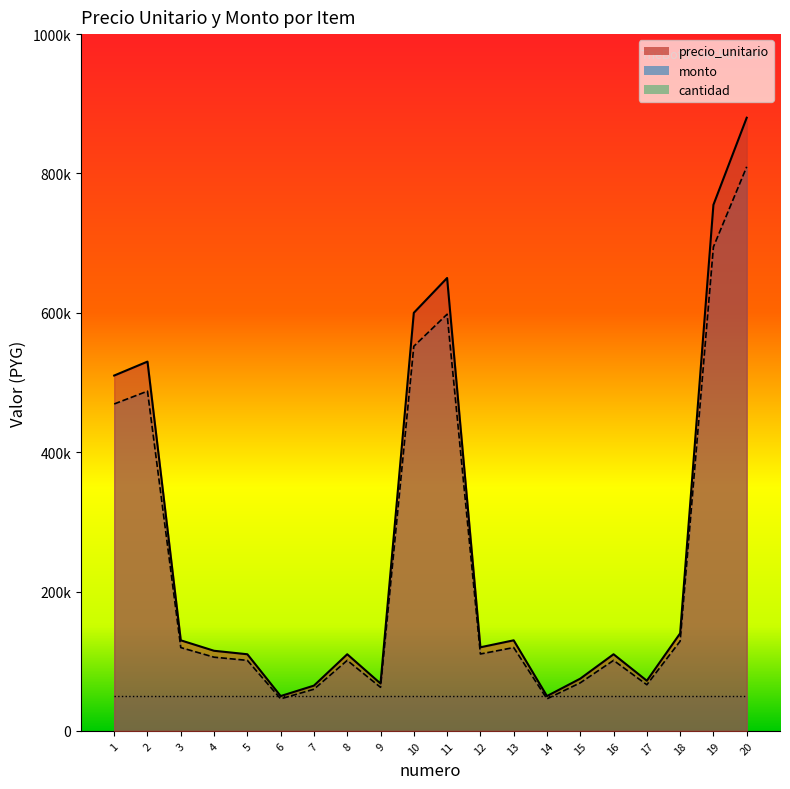

At how many categories does at least one series exceed 330956?

6